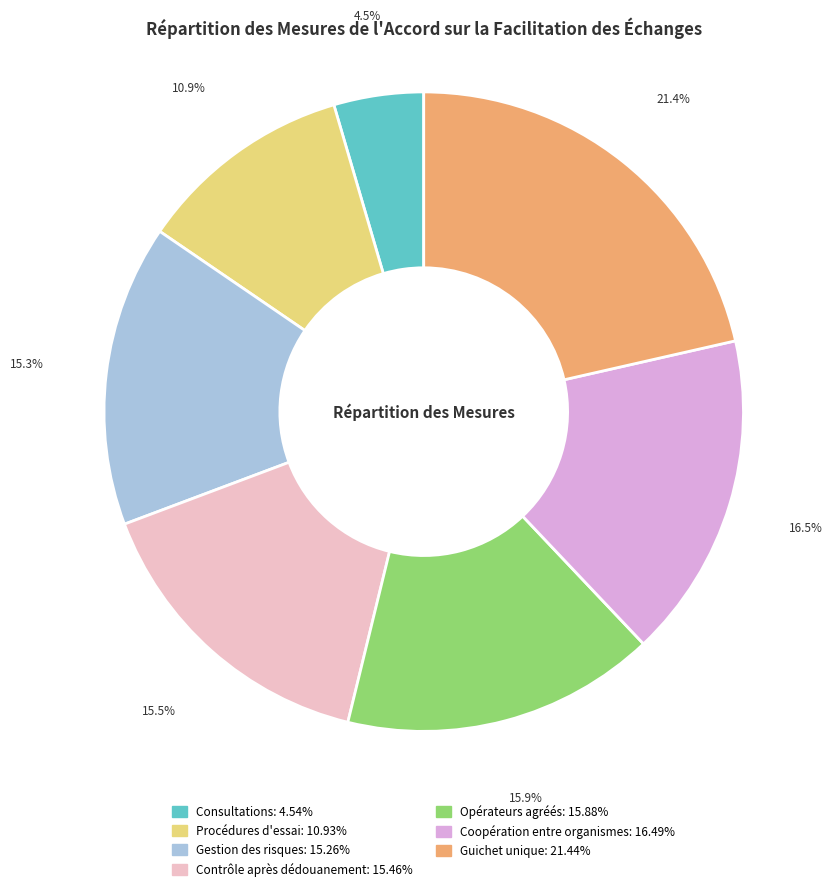

What is the smallest slice in the pie chart?

Consultations